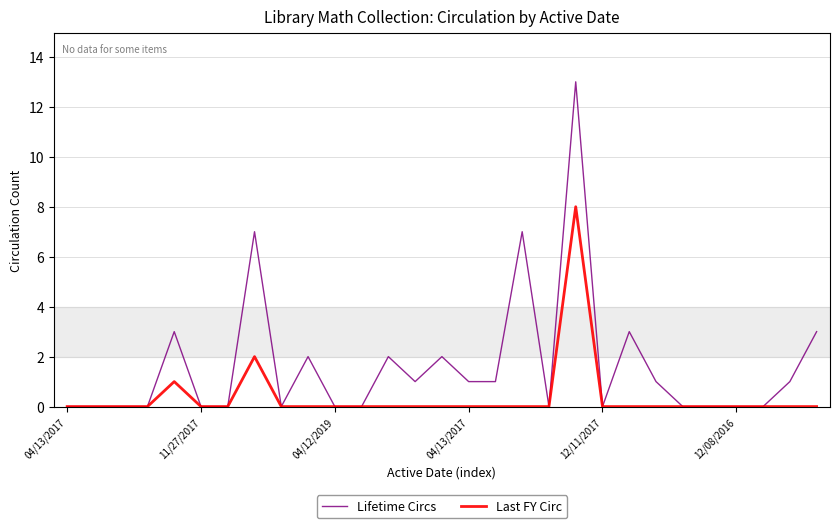

Does the chart have visible grid lines?

Yes